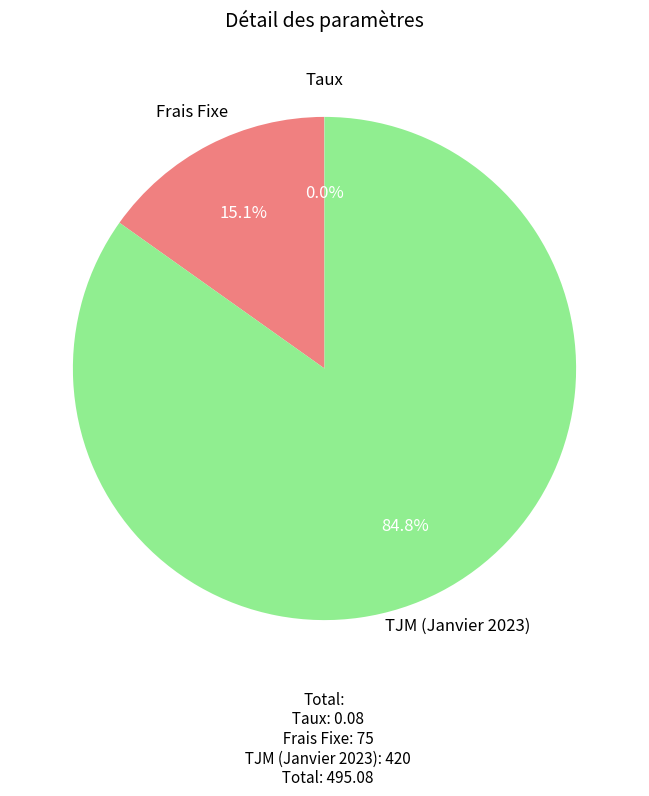

Is TJM (Janvier 2023) the majority of the pie?

Yes